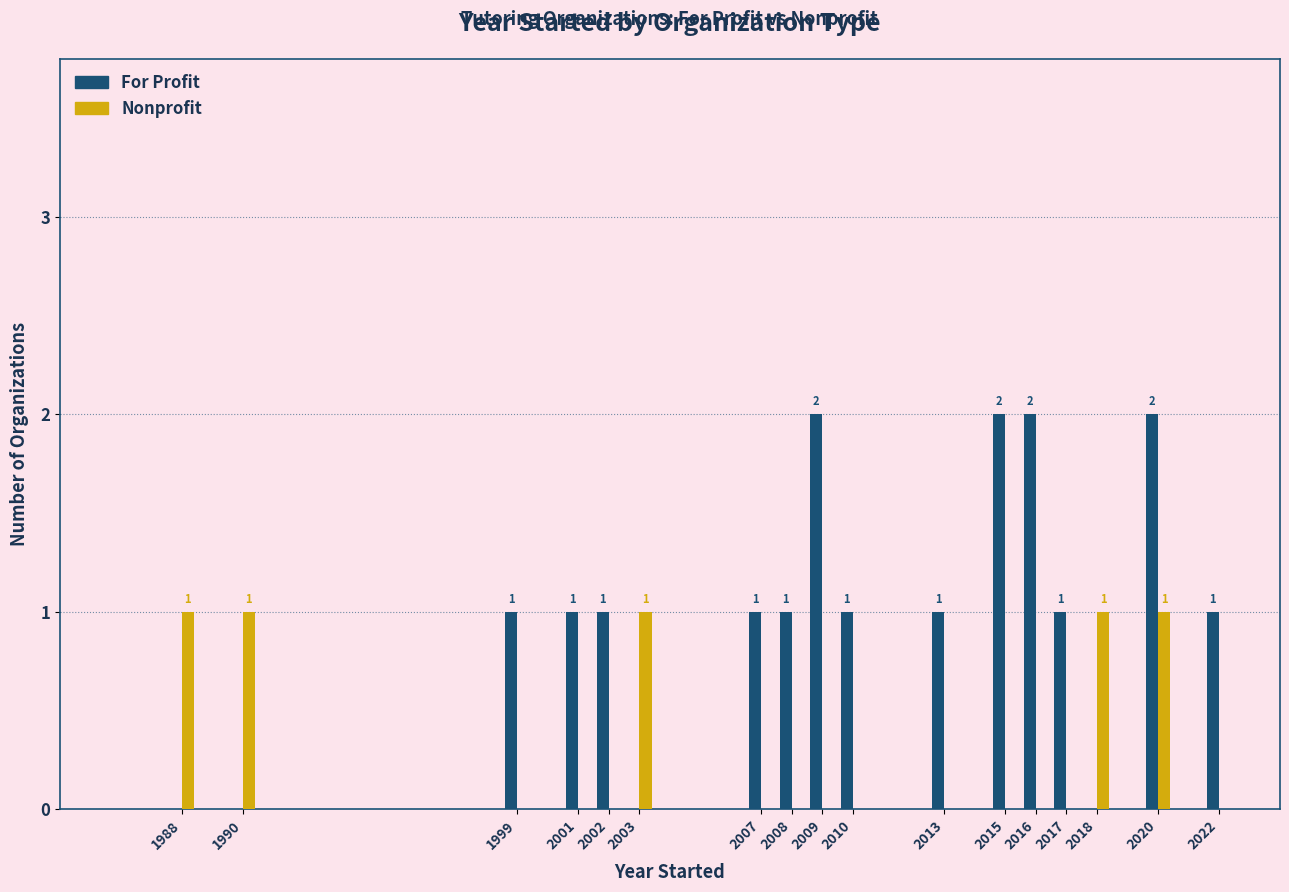

How many For Profit values are between 1 and 2?

13